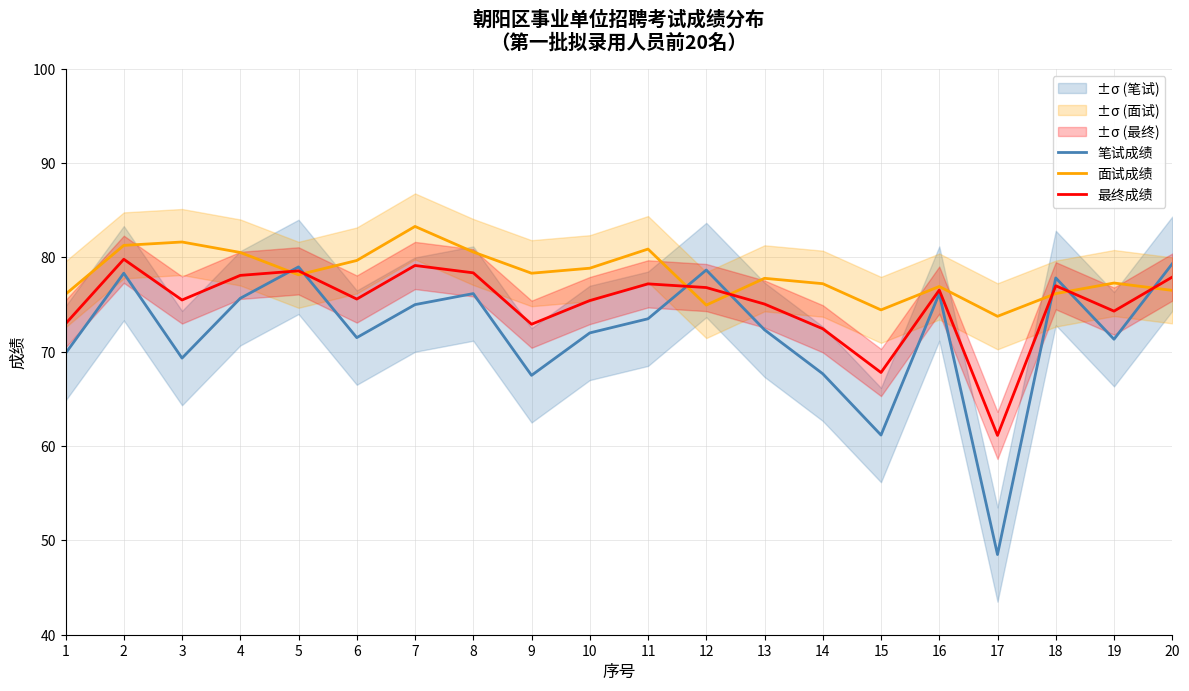

What is the value of the 面试成绩 point at the 12th from the left?

75.0